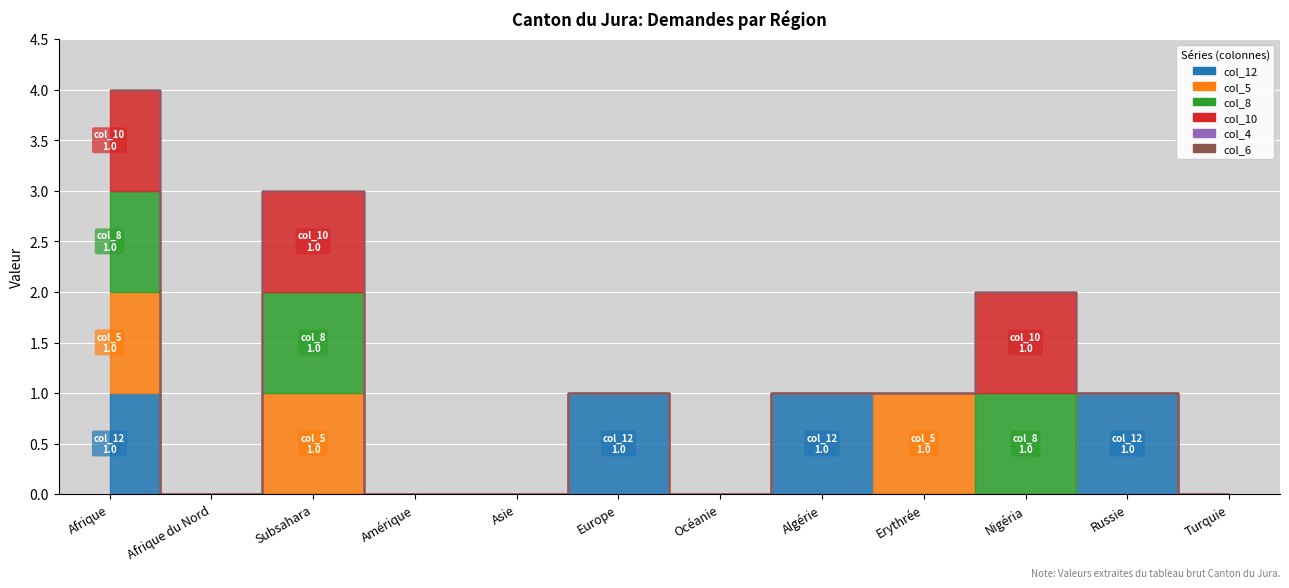

True or false: col_6 and col_8 cross at least once.

False